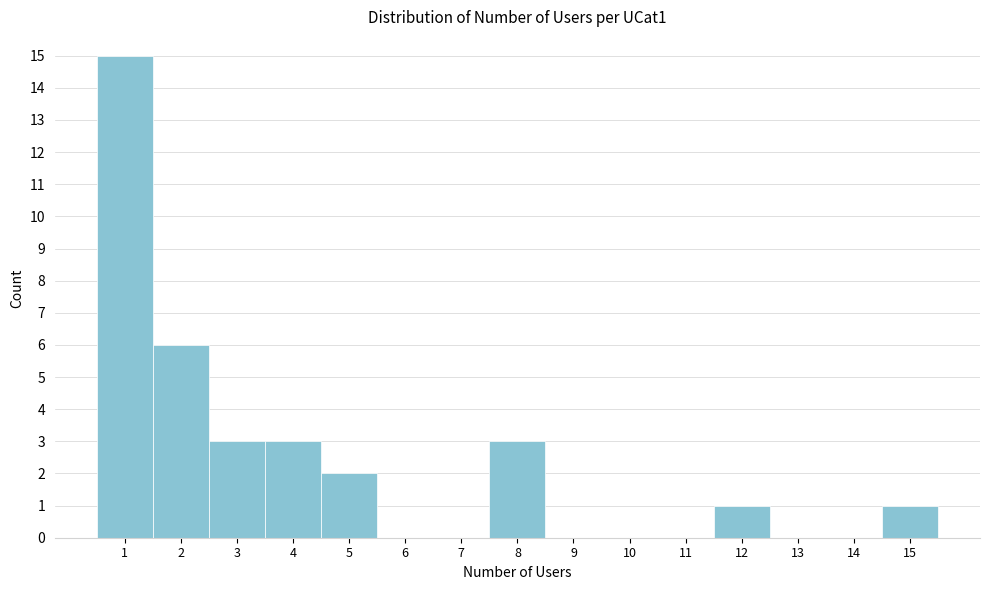

Over which range of the x-axis is the bar tallest?

0.5 to 1.5